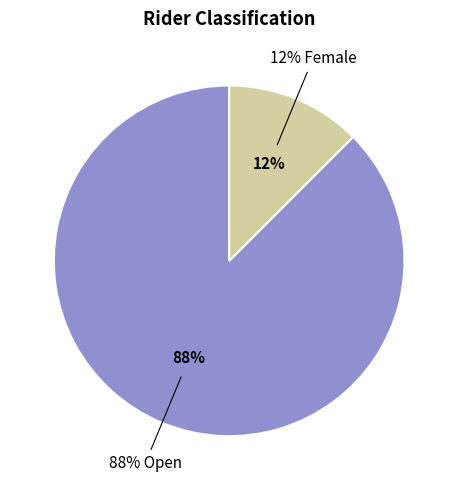

Which slice is the largest?

Open